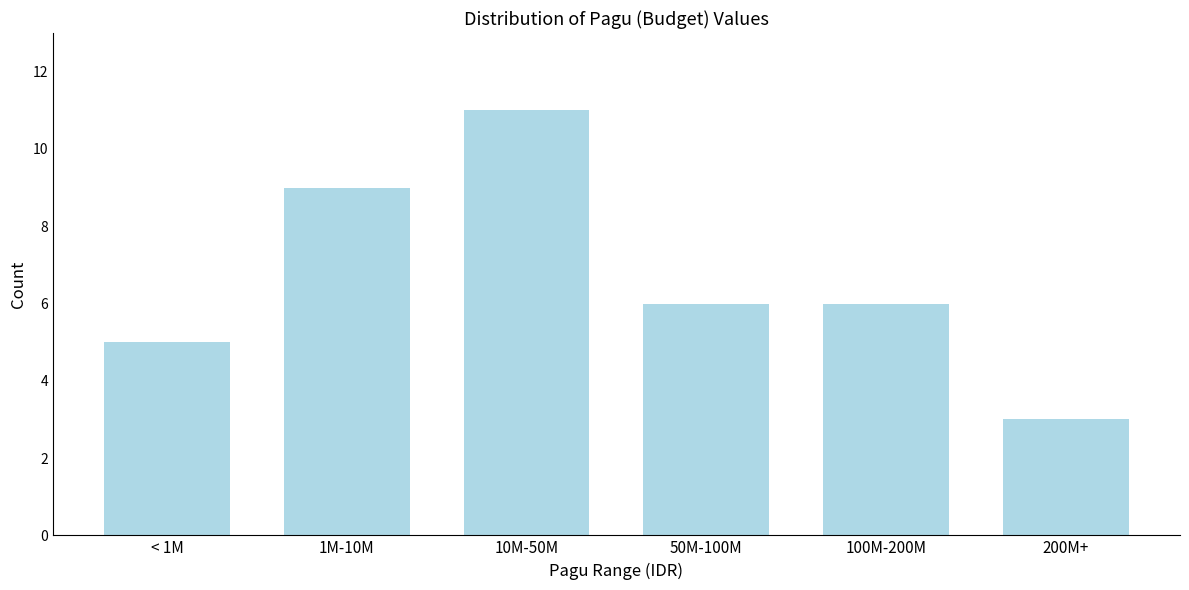

Reading left to right, extract all data points from this chart.

5	9	11	6	6	3